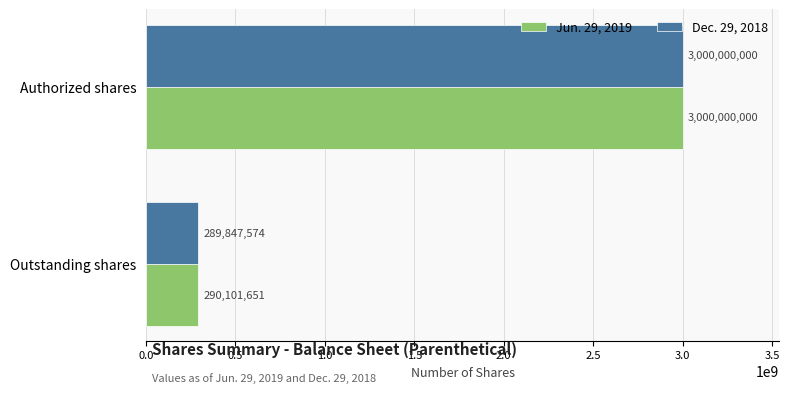

What is the difference between the highest and lowest values at Outstanding shares?

254077